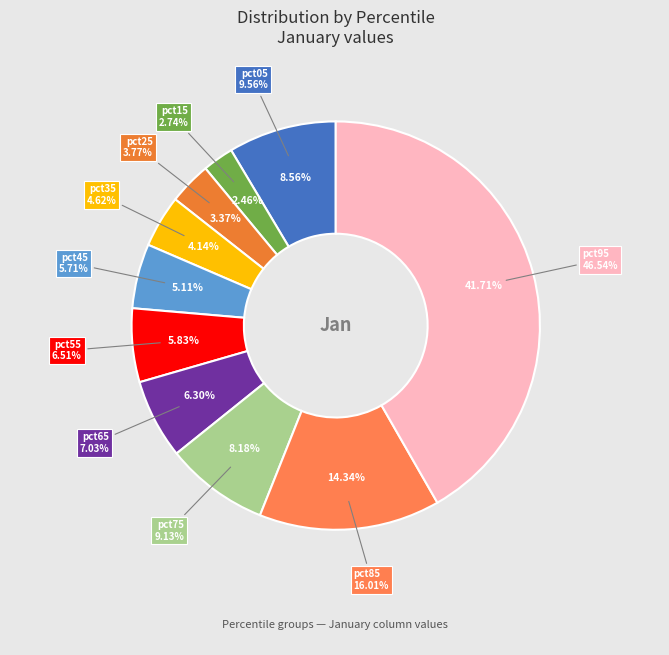

To the nearest percent, what is the combined percentage of pct65 and pct45?

11%